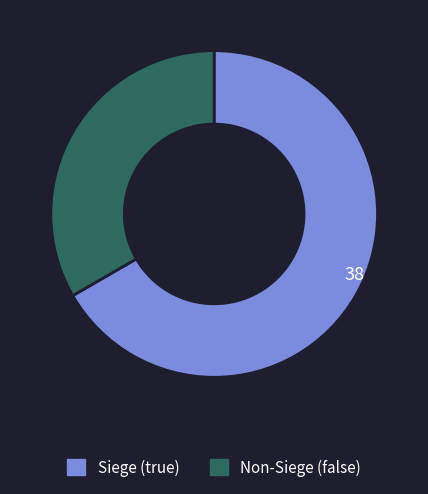

Count the number of slices in the pie.

2